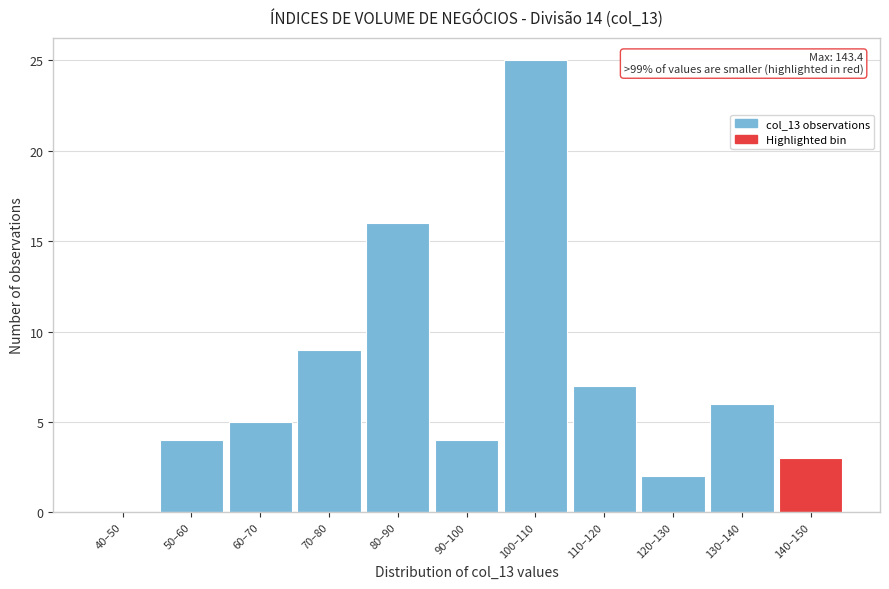

Reading left to right, transcribe all the data shown in this chart.

40–50=0	50–60=4	60–70=5	70–80=9	80–90=16	90–100=4	100–110=25	110–120=7	120–130=2	130–140=6	140–150=3